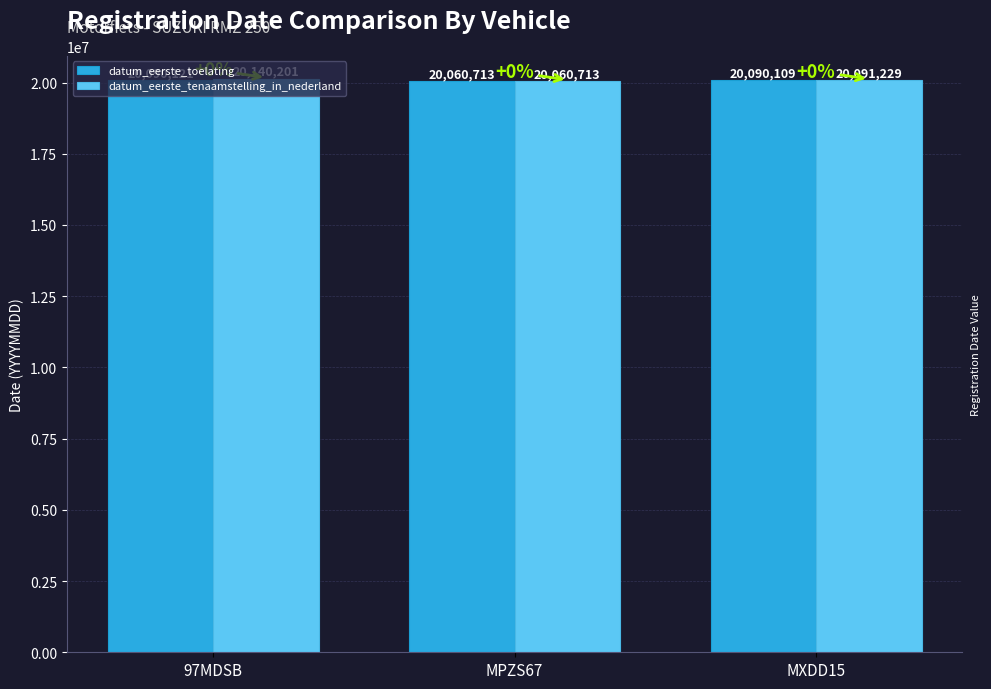

The value of datum_eerste_toelating at MPZS67 is 20060713. True or false?

True